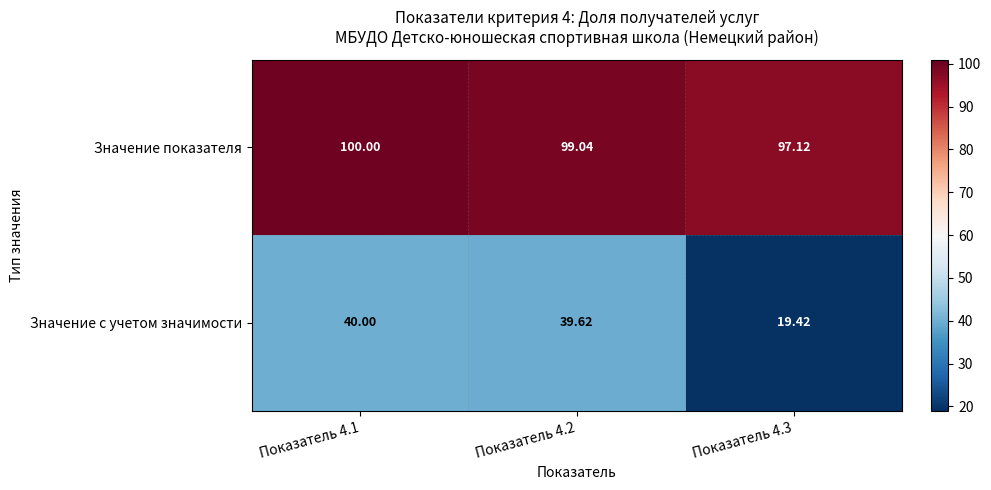

How many values in the Значение показателя series are below 99?

1